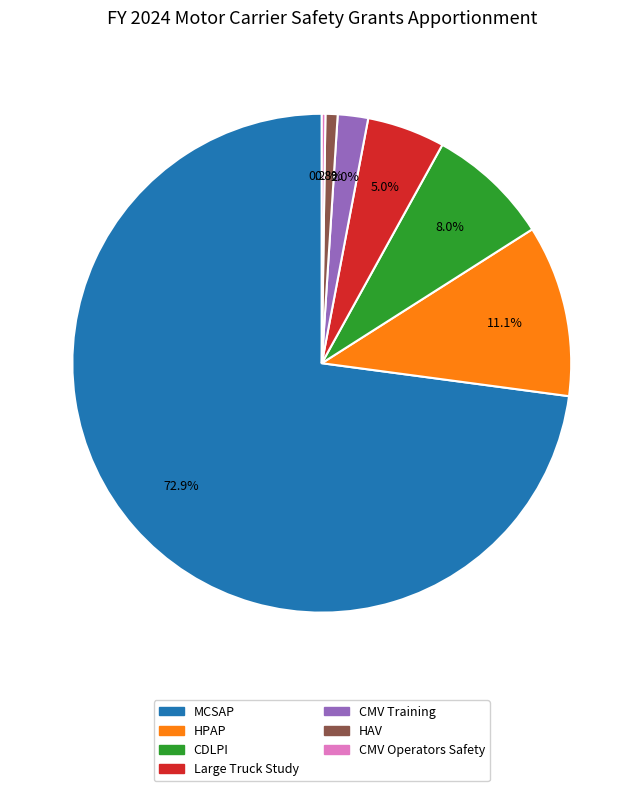

What is the largest slice in the pie chart?

MCSAP